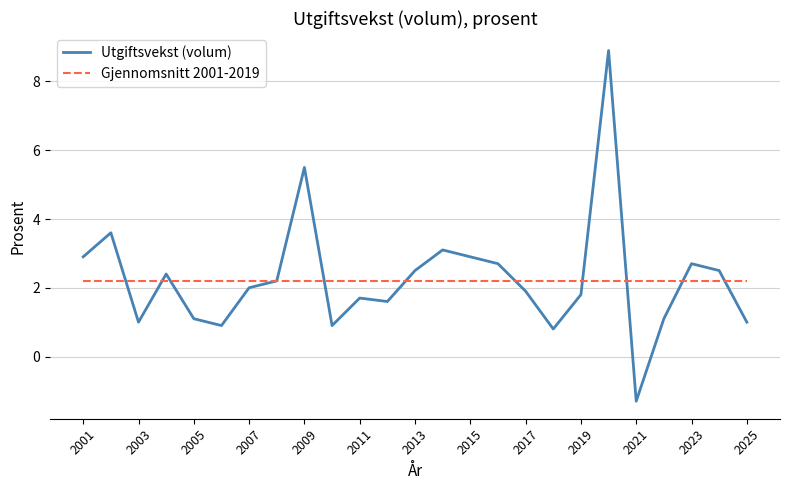

Reading left to right, extract all data points from this chart.

Utgiftsvekst (volum): 2.9	3.6	1.0	2.4	1.1	0.9	2.0	2.2	5.5	0.9	1.7	1.6	2.5	3.1	2.9	2.7	1.9	0.8	1.8	8.9	-1.3	1.1	2.7	2.5	1.0
Gjennomsnitt 2001-2019: 2.2	2.2	2.2	2.2	2.2	2.2	2.2	2.2	2.2	2.2	2.2	2.2	2.2	2.2	2.2	2.2	2.2	2.2	2.2	2.2	2.2	2.2	2.2	2.2	2.2